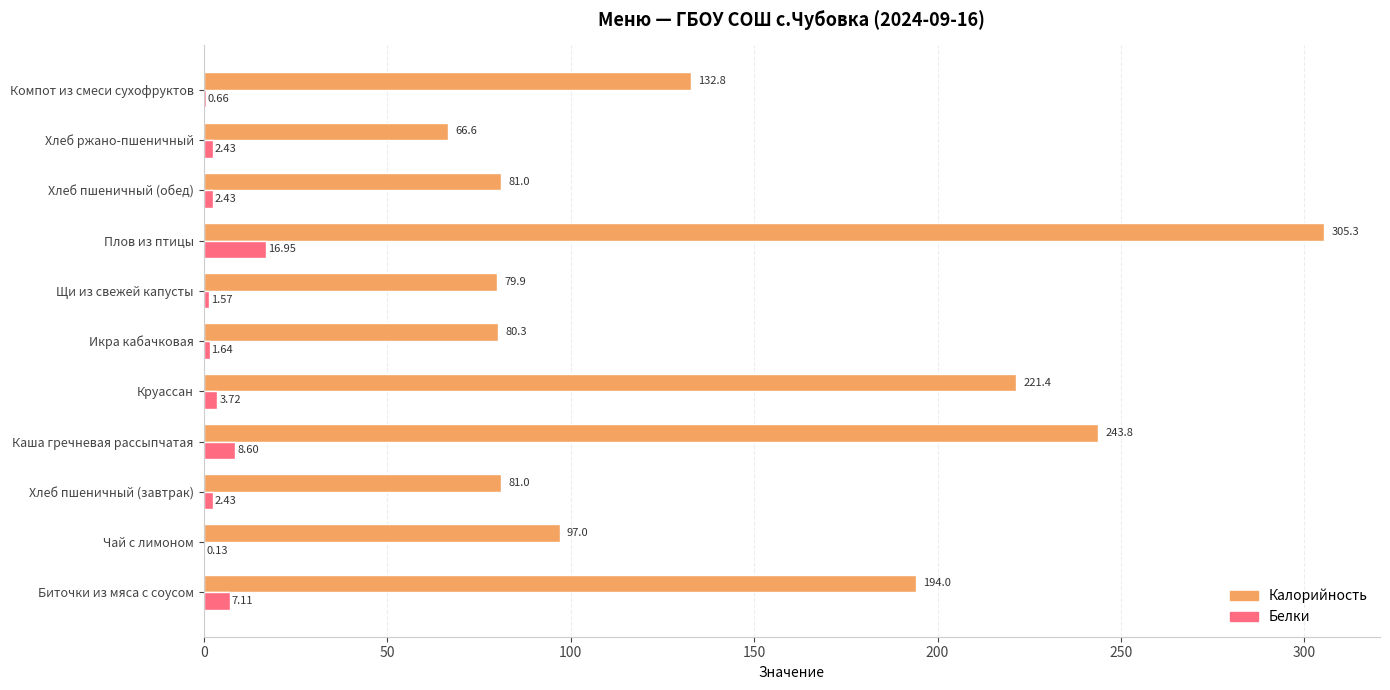

Which series has the largest total across all categories?

Калорийность